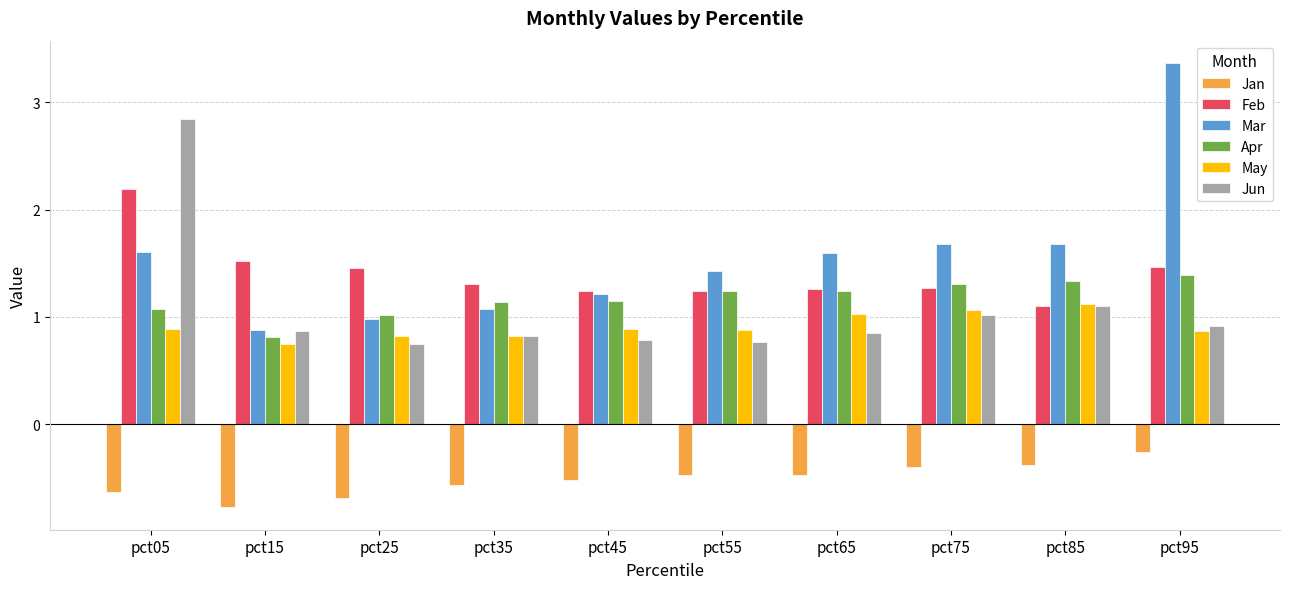

What is the difference between the maximum and minimum values in the Jan series?

0.5